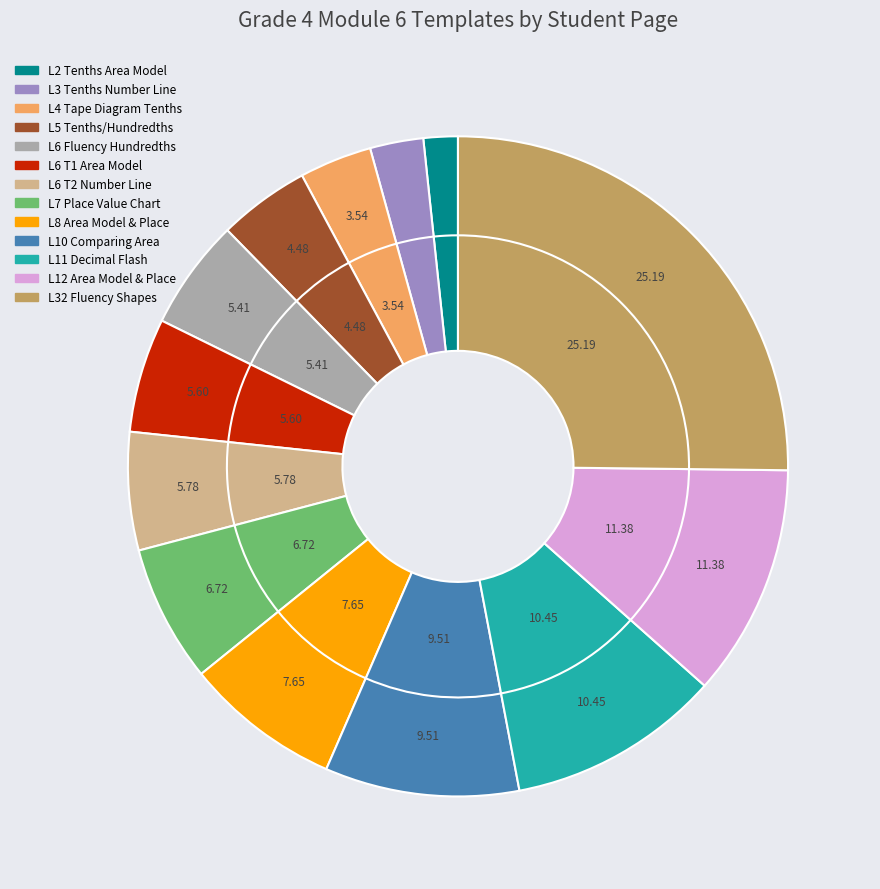

Is there any slice that represents more than half of the pie?

No